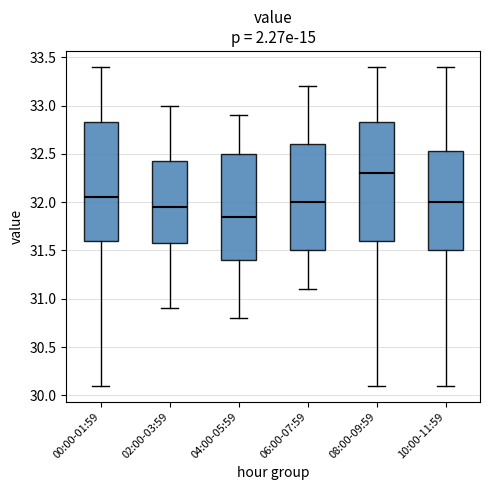

Reading left to right, transcribe this box plot: for each box, give where its median line is, the range the box spans, and where its two whiskers end, as read against the y-axis. The values are not printed on the chart, so give them approximately, as read against the axis.

00:00-01:59: median 32.05, box 31.60 to 32.85, whiskers 30.10 to 33.40
02:00-03:59: median 31.95, box 31.60 to 32.45, whiskers 30.90 to 33.00
04:00-05:59: median 31.85, box 31.40 to 32.50, whiskers 30.80 to 32.90
06:00-07:59: median 32.00, box 31.50 to 32.60, whiskers 31.10 to 33.20
08:00-09:59: median 32.30, box 31.60 to 32.85, whiskers 30.10 to 33.40
10:00-11:59: median 32.00, box 31.50 to 32.55, whiskers 30.10 to 33.40